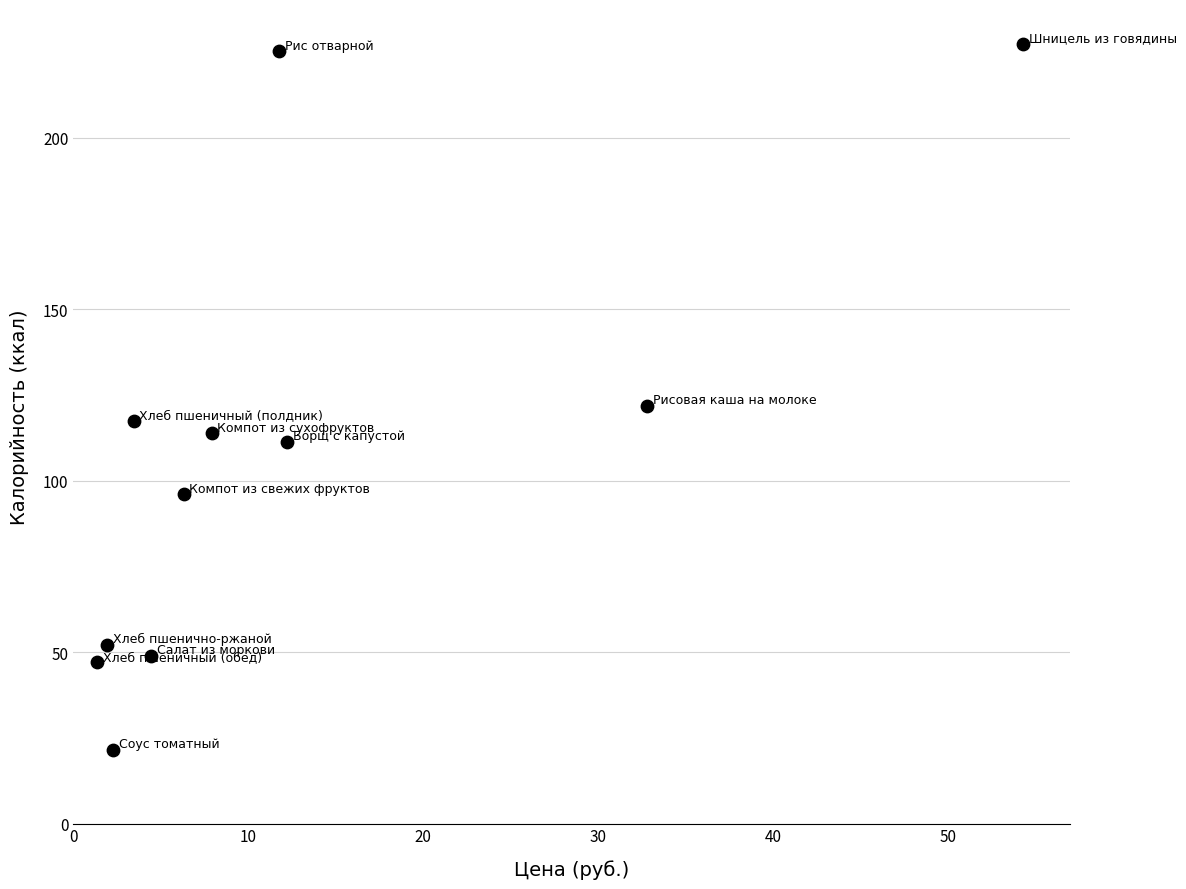

What is the average X value?

12.6